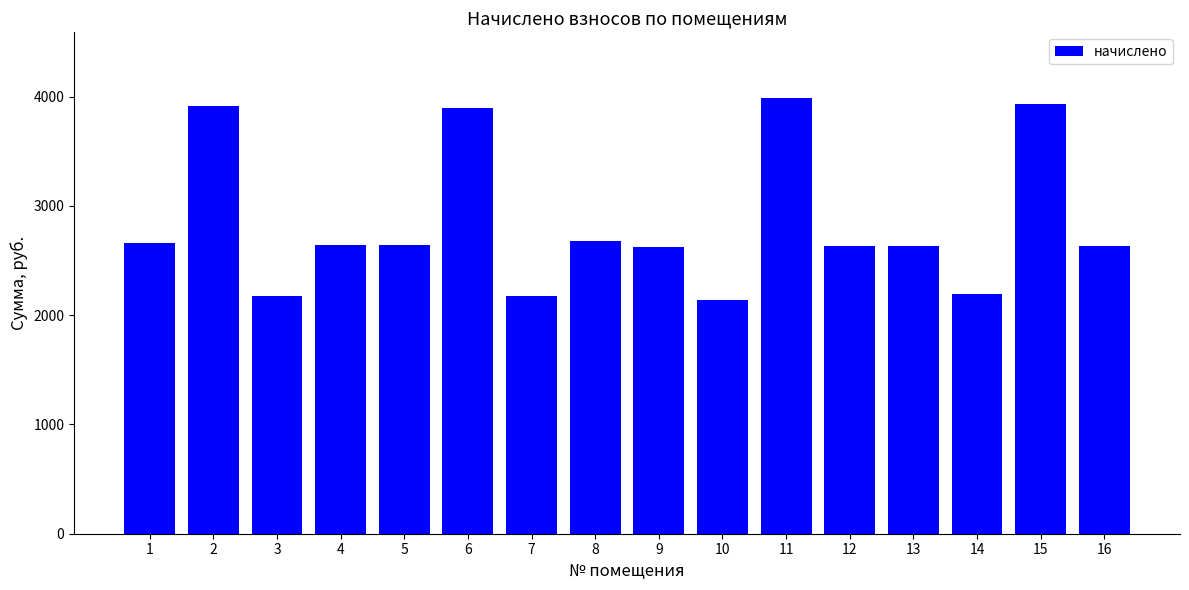

Between 4 and 10, which is larger?

4